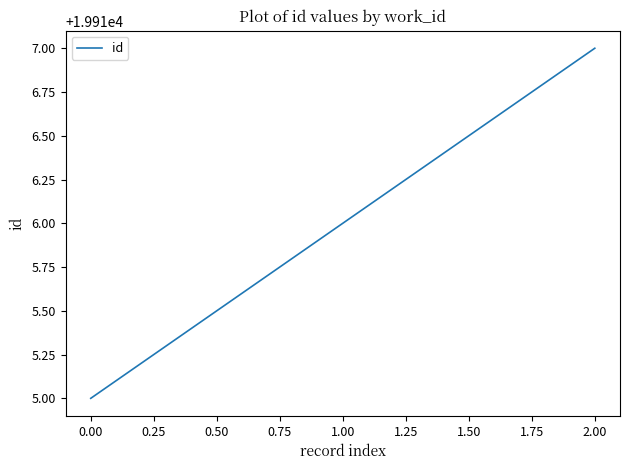

What is the sum of all values?

59748